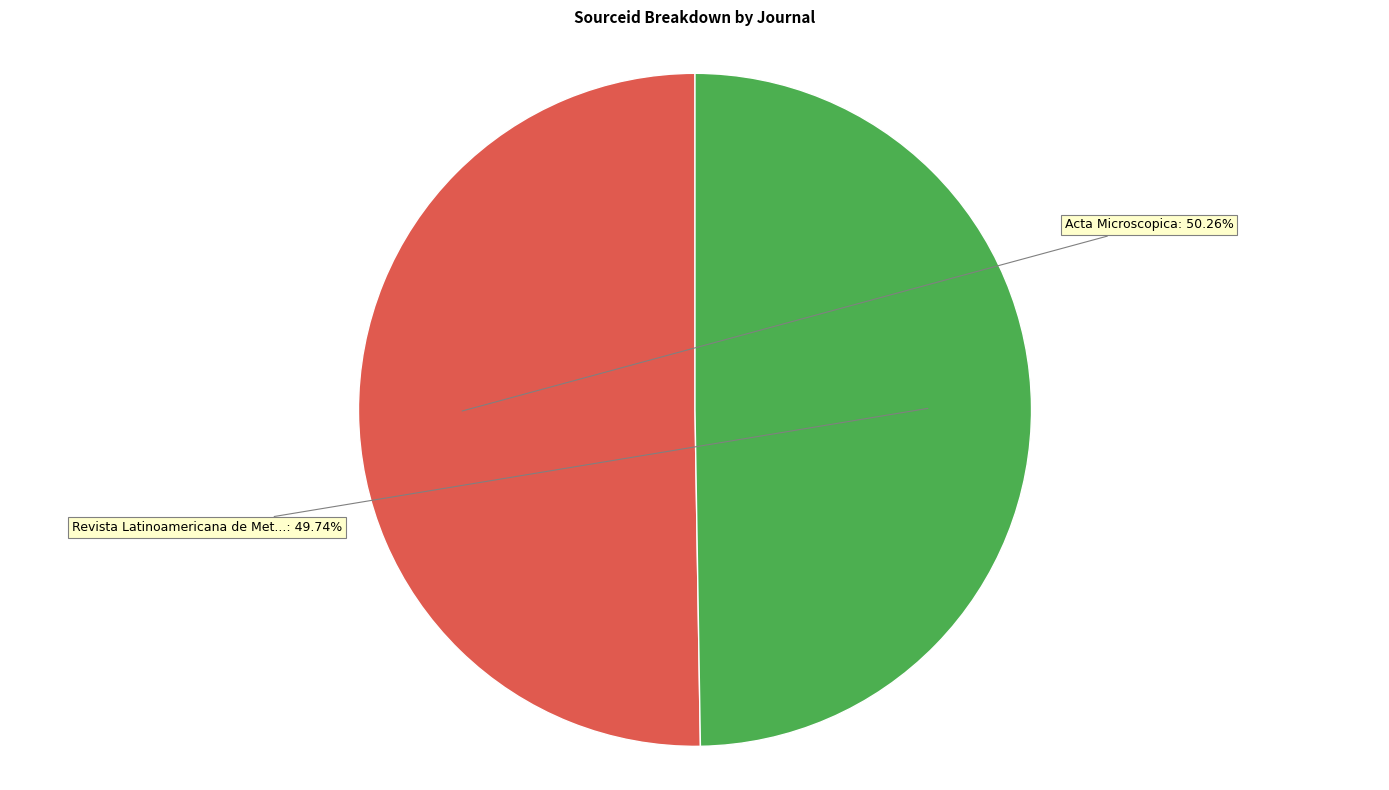

Does any single category account for the majority?

Yes